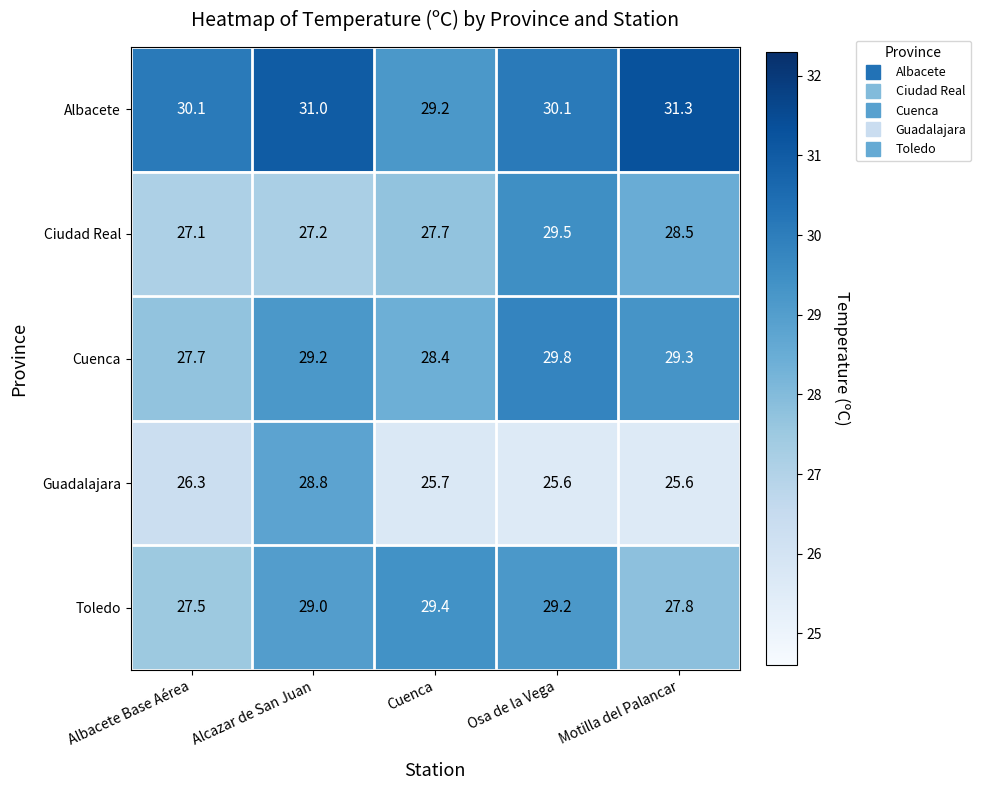

At which label is Ciudad Real closest to 28?

Cuenca